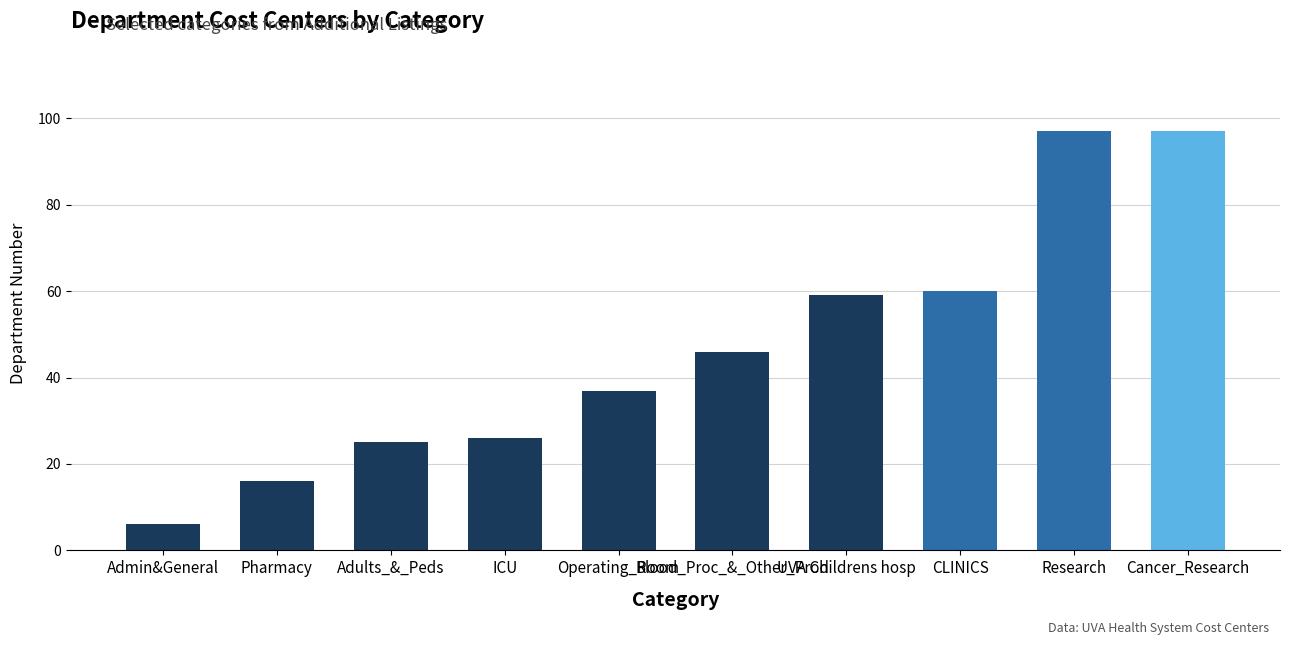

True or false: the data shows 34.7 at Adults_&_Peds.

False